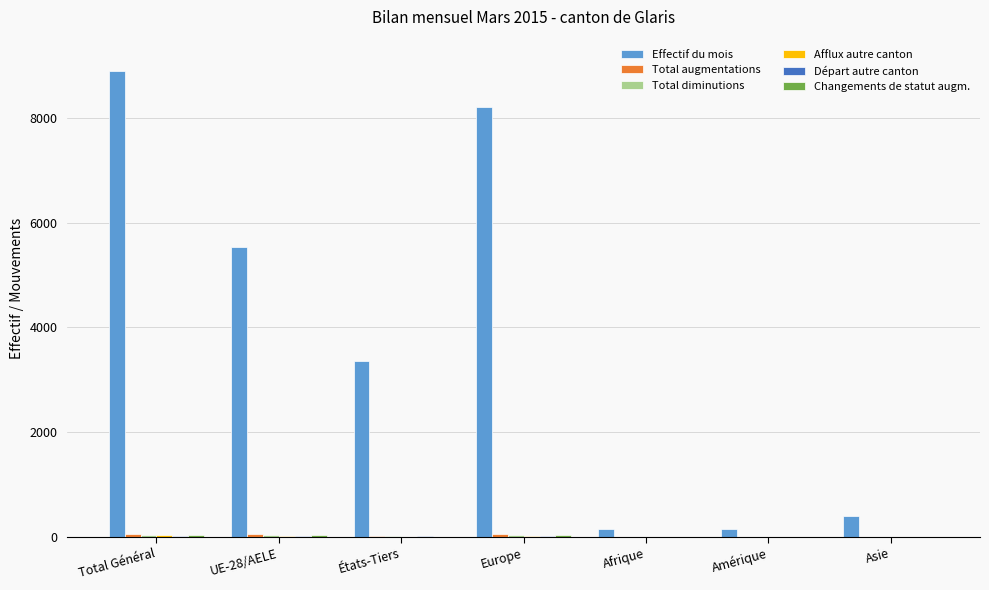

The value of Effectif du mois at Total Général is 8907. True or false?

True